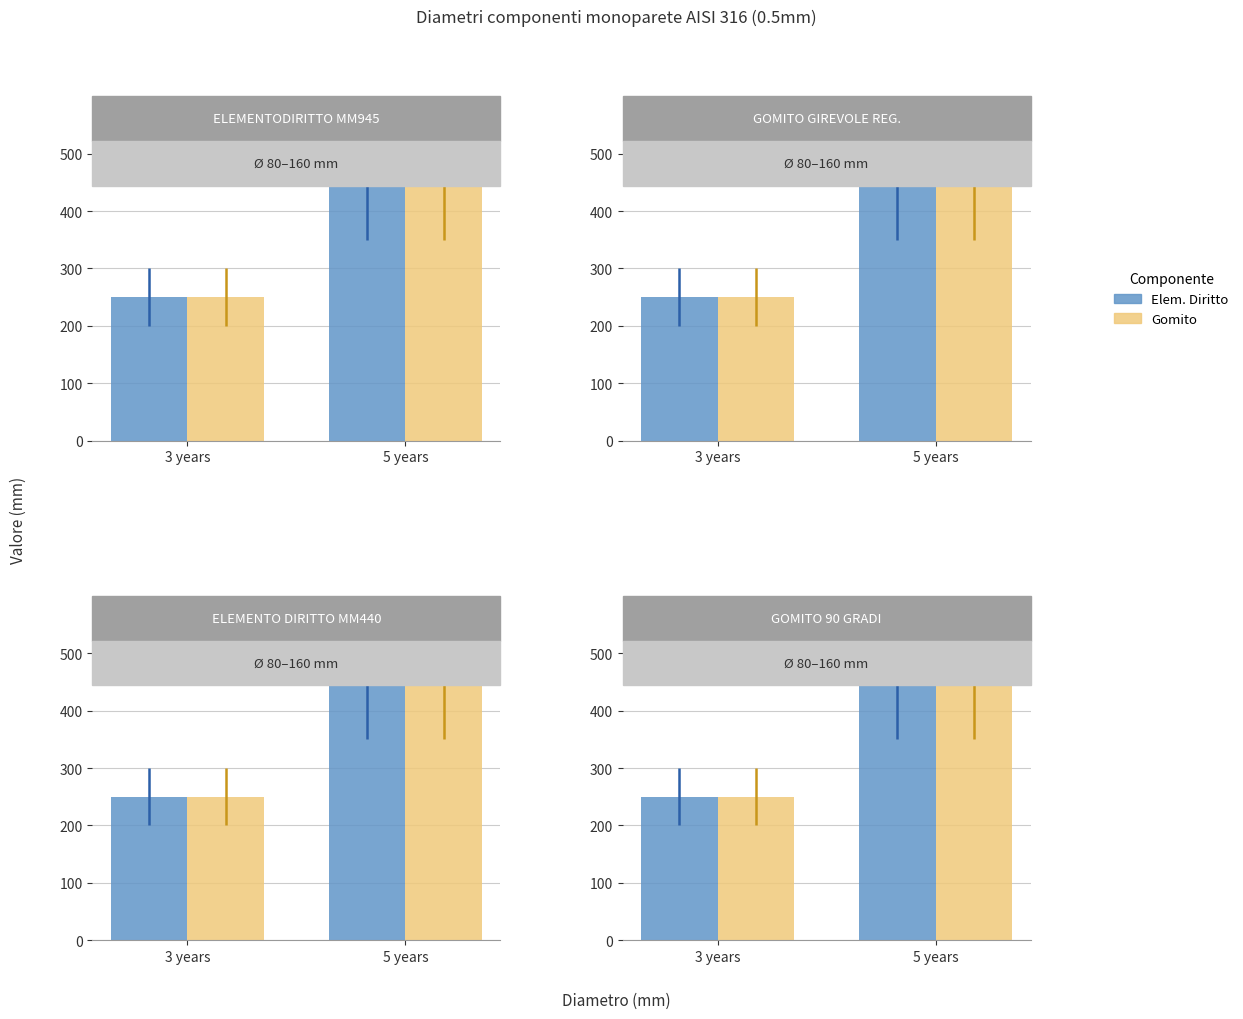

What is the maximum value shown in the chart?

450